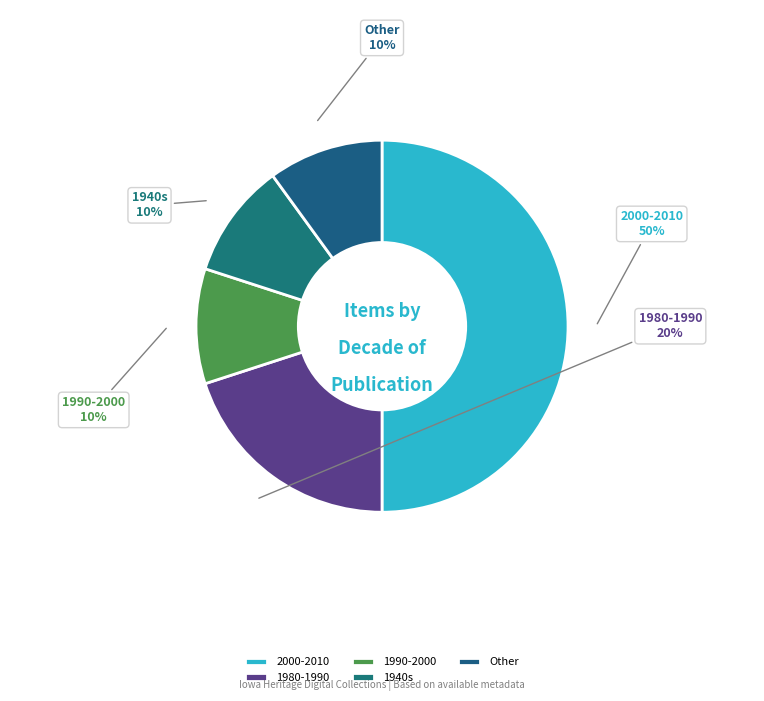

What is the ratio of the value at 1940s to the value at 1990-2000?

1.0